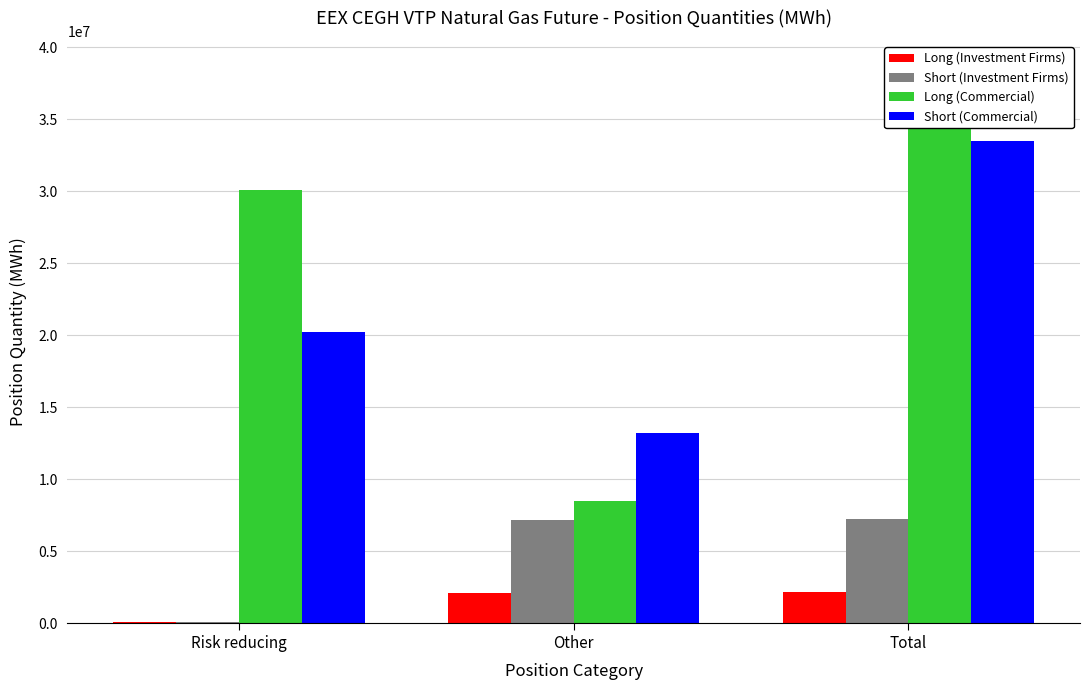

Which series has the largest range (max minus min)?

Long (Commercial)